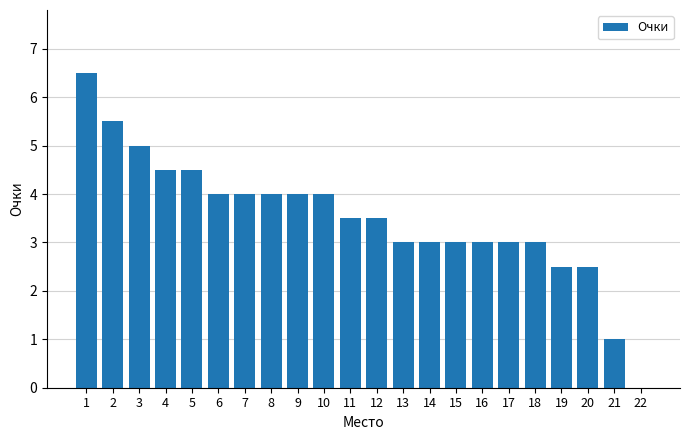

What is the approximate value at 20?

2.5